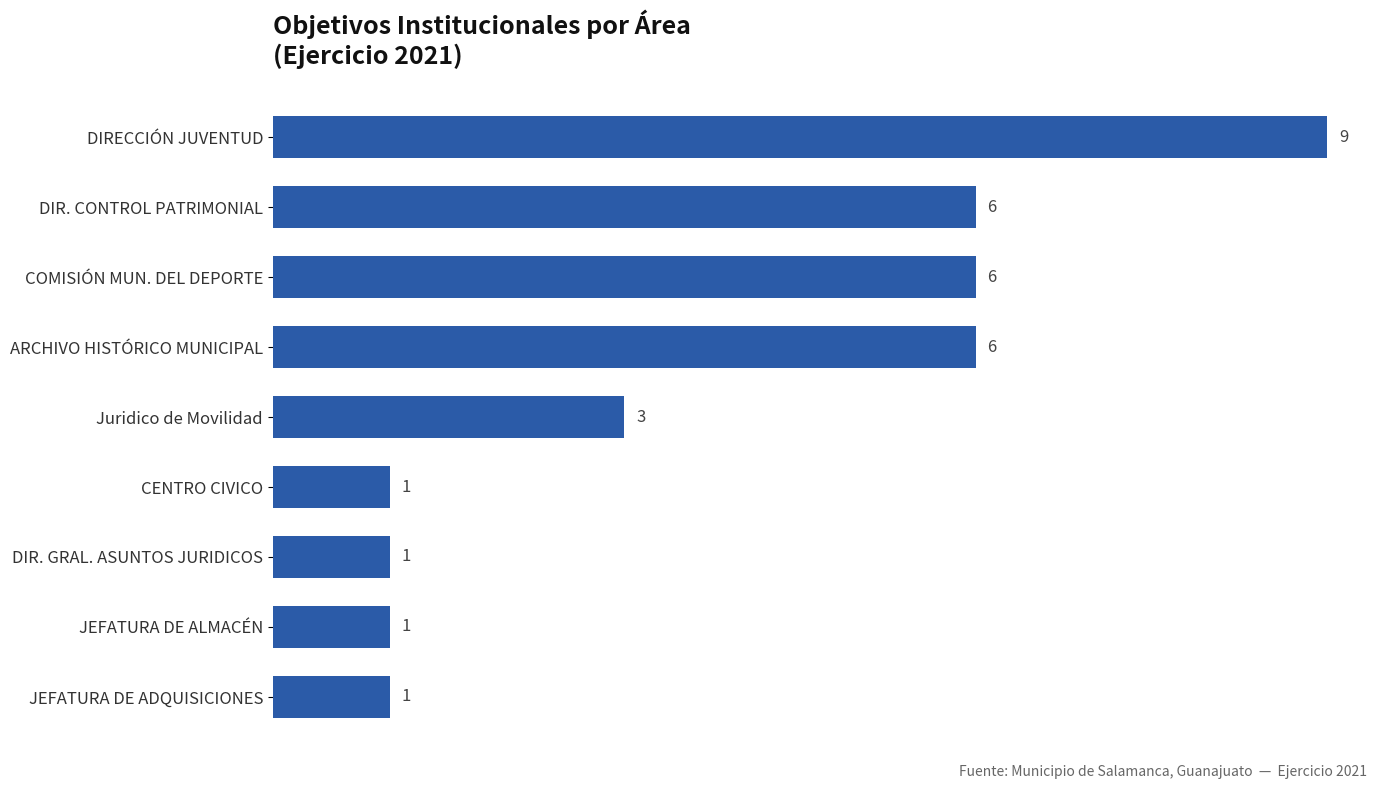

Reading top to bottom, list all the values displayed in this chart.

9	6	6	6	3	1	1	1	1